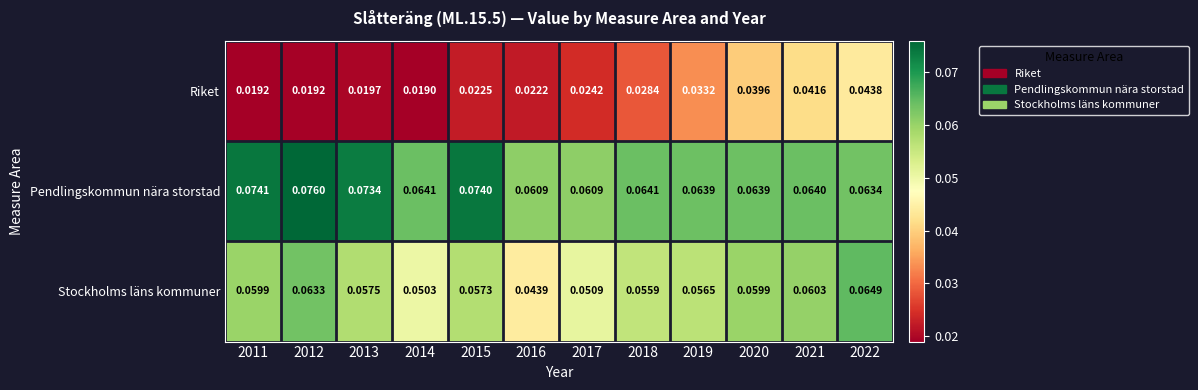

List the series in order of their overall mean, highest first.

Pendlingskommun nära storstad, Stockholms läns kommuner, Riket